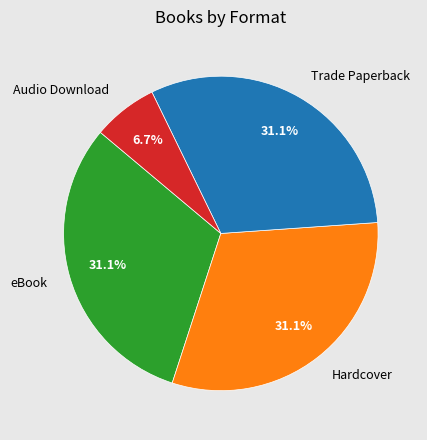

How many segments does this pie chart have?

4